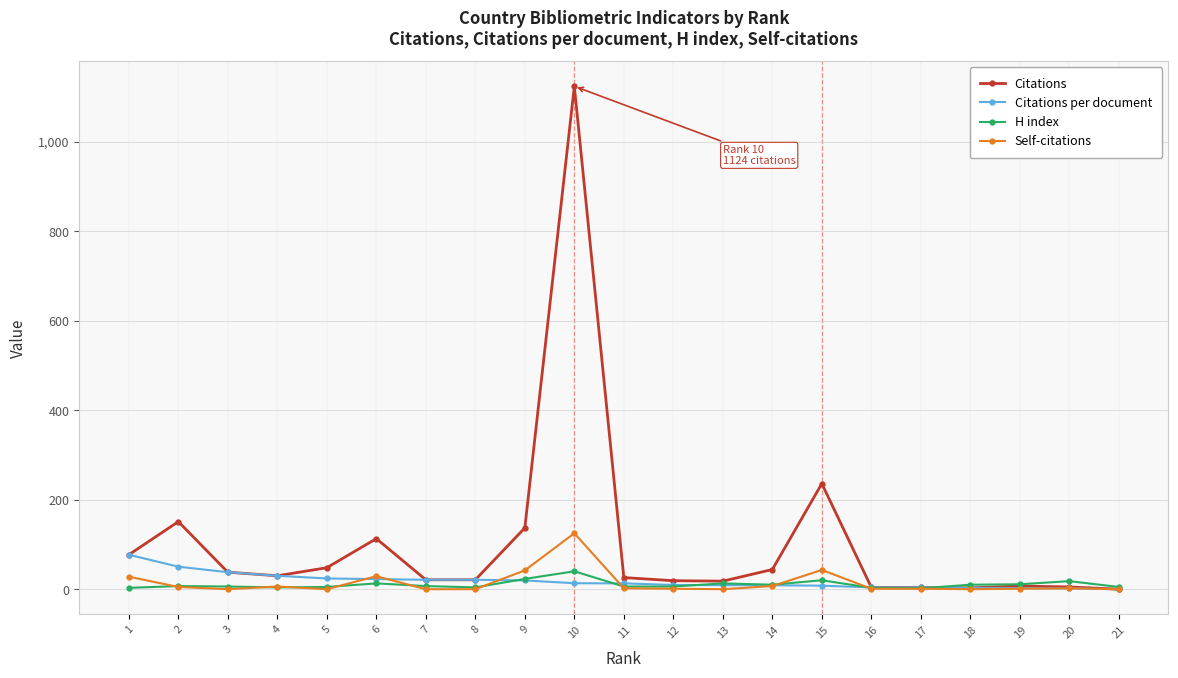

Count the number of categories in the chart.

21